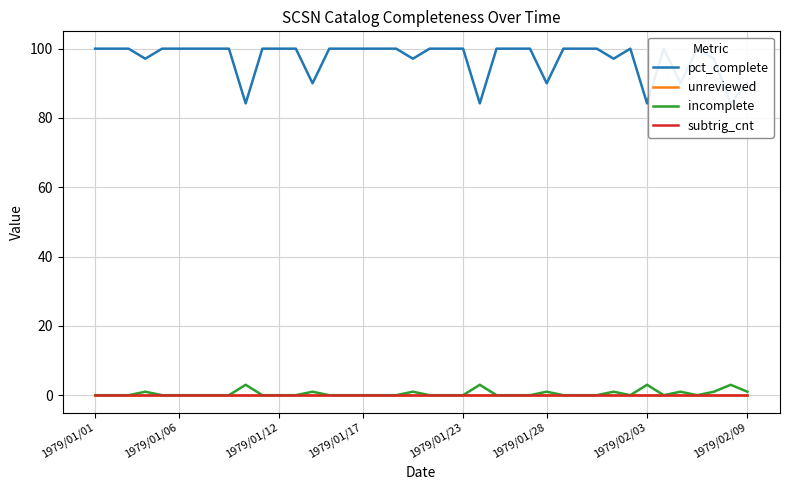

Which series changed the most between 1979/01/06 and 14?

pct_complete